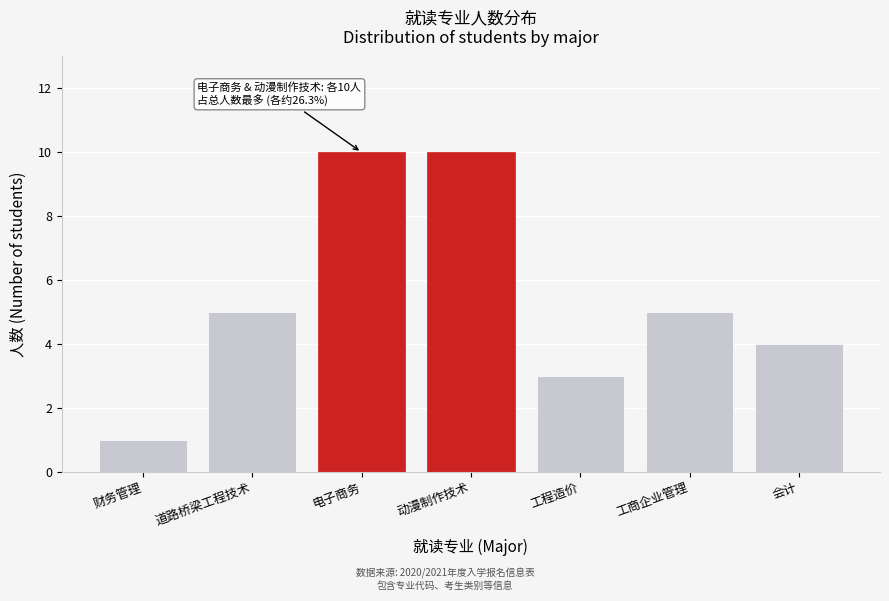

Reading right to left, list all the values displayed in this chart.

4	5	3	10	10	5	1